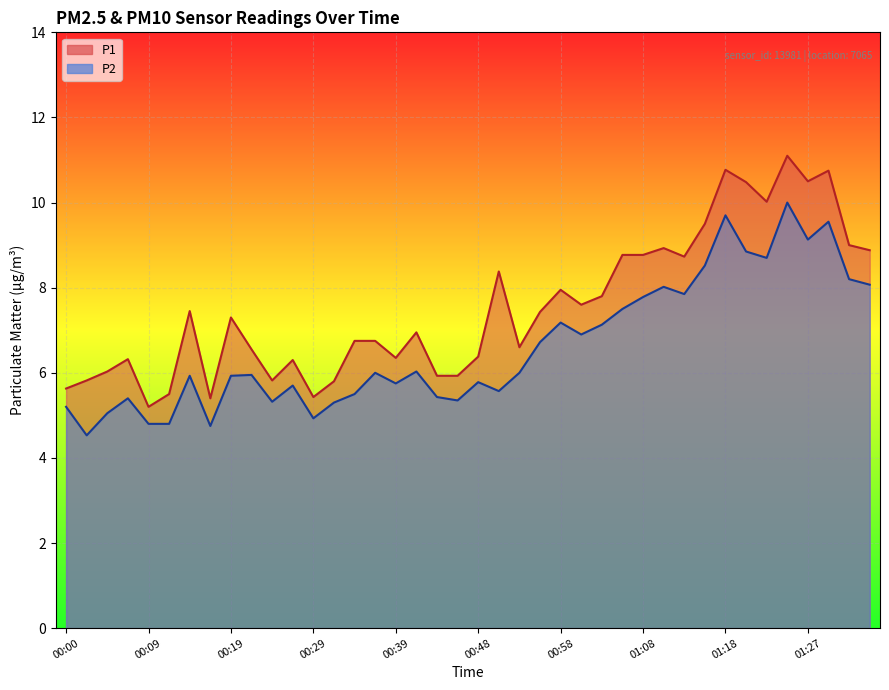

Rank the categories by P1 value from lowest to highest.

00:09, 00:17, 00:29, 00:12, 00:00, 00:31, 00:02, 00:24, 00:43, 00:46, 00:04, 00:26, 00:07, 00:39, 00:48, 00:21, 00:53, 00:34, 00:36, 00:41, 00:19, 00:56, 00:14, 01:01, 01:03, 00:58, 00:51, 01:13, 01:05, 01:08, 01:35, 01:10, 01:32, 01:15, 01:23, 01:20, 01:27, 01:30, 01:18, 01:25